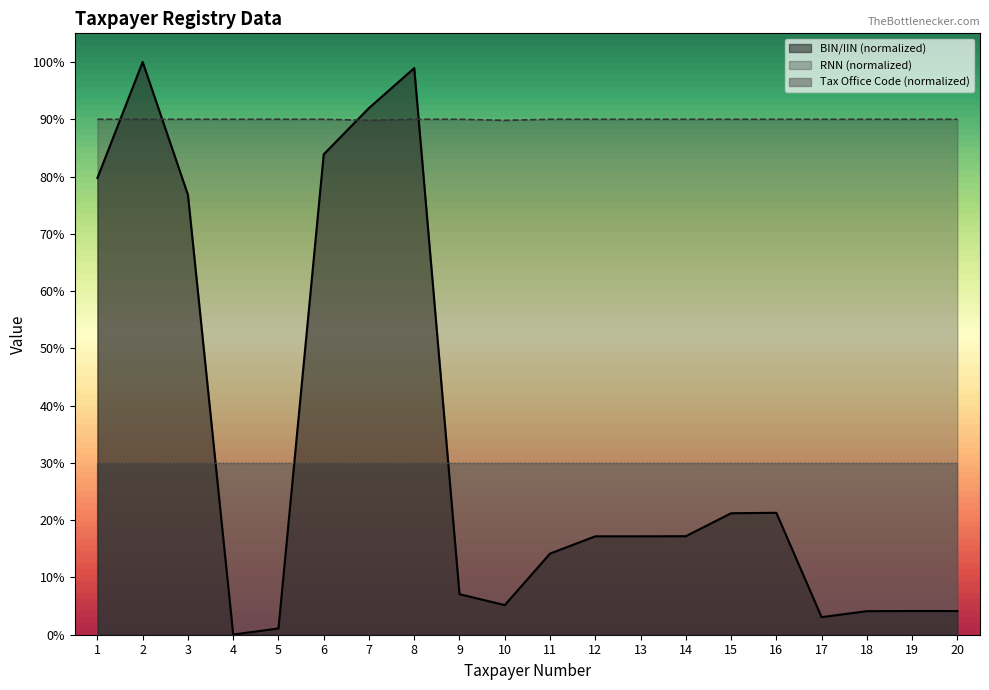

After their last crossing, which series has the higher values: BIN/IIN or RNN?

RNN